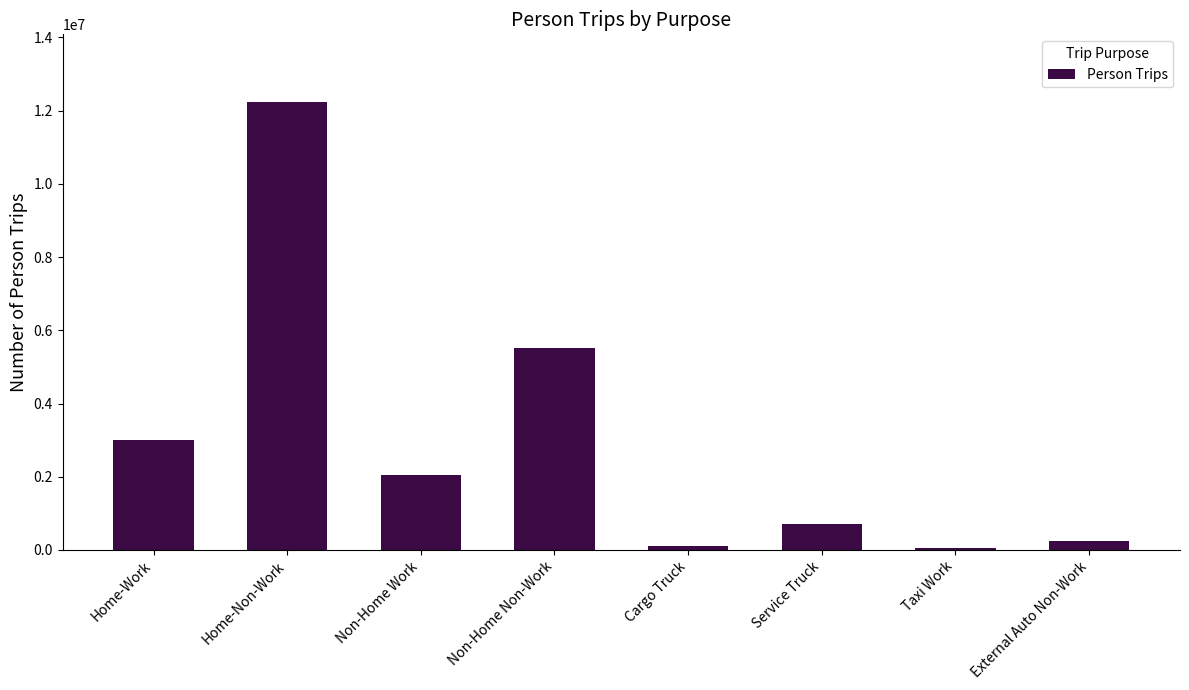

What is the change in value from Home-Non-Work to Service Truck?

-11527546